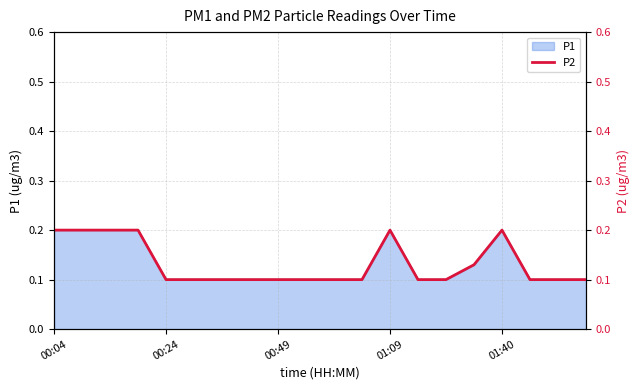

At which category does the chart reach its peak across all series?

00:04